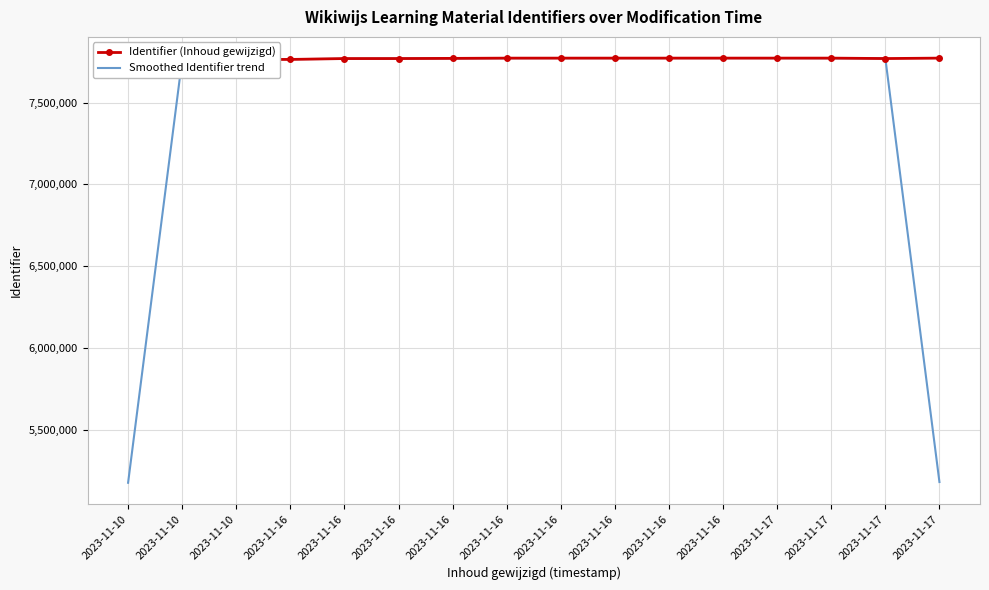

Is it true that Smoothed Identifier trend equals 7769769.0 at 2023-11-16?

True